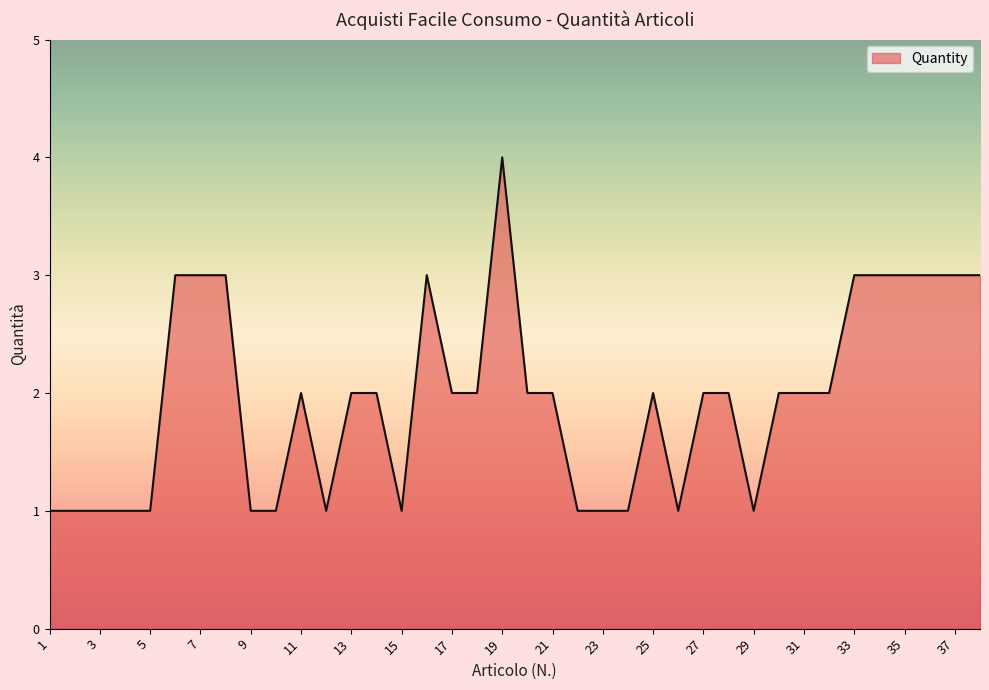

What is the greatest value displayed?

4